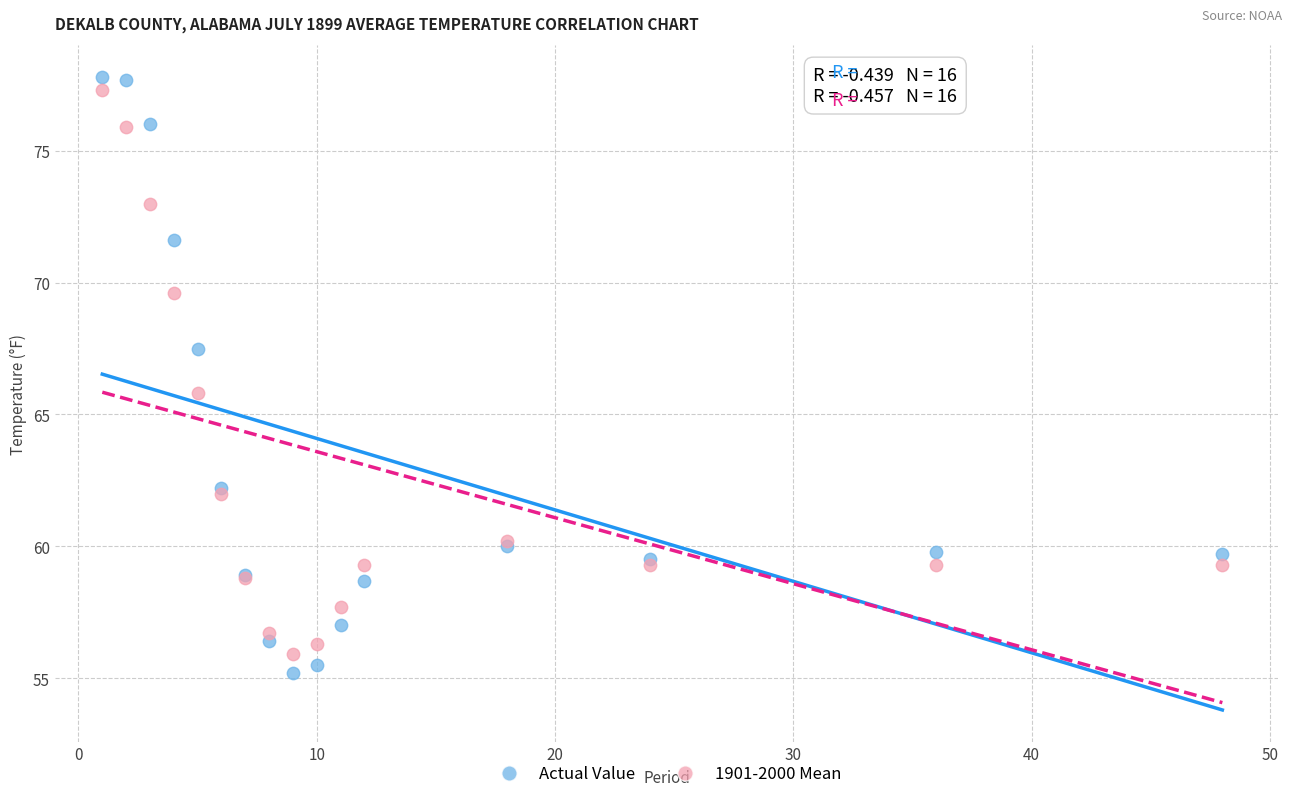

Which series contains the lowest Y value?

Actual Value